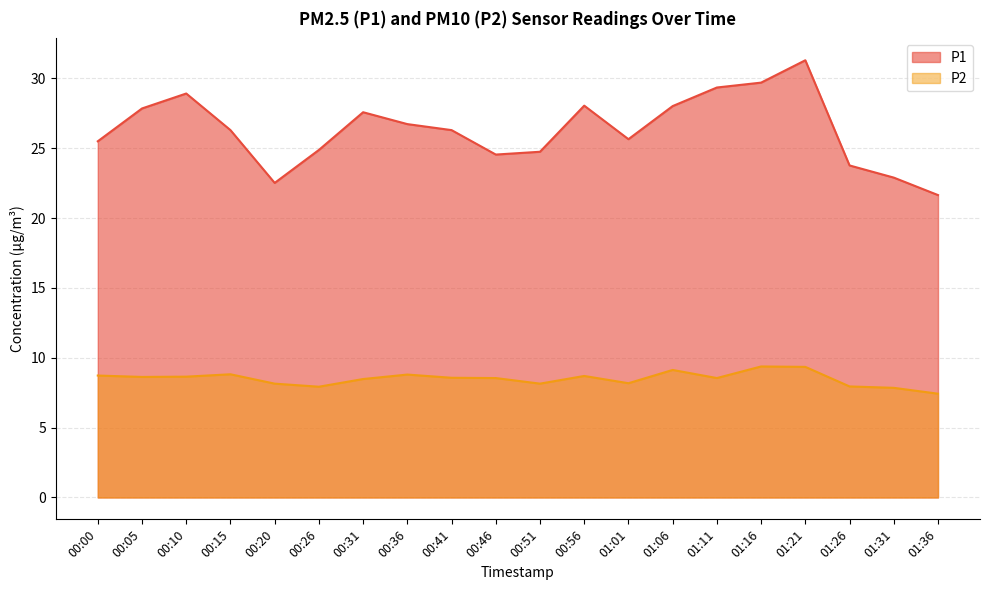

Where does the P2 series first go above 8?

00:00